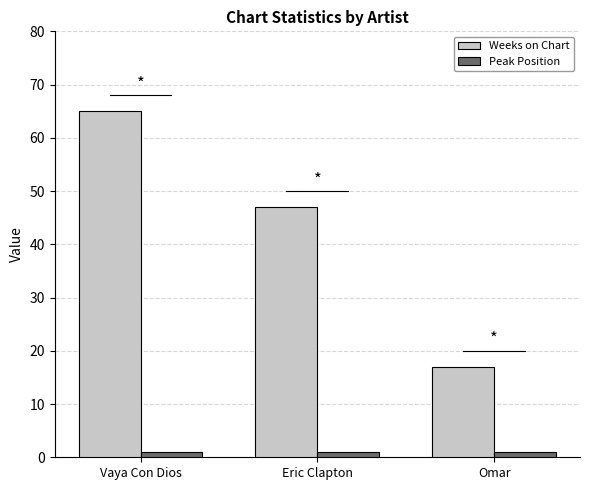

At which category is the sum across all series the highest?

Vaya Con Dios